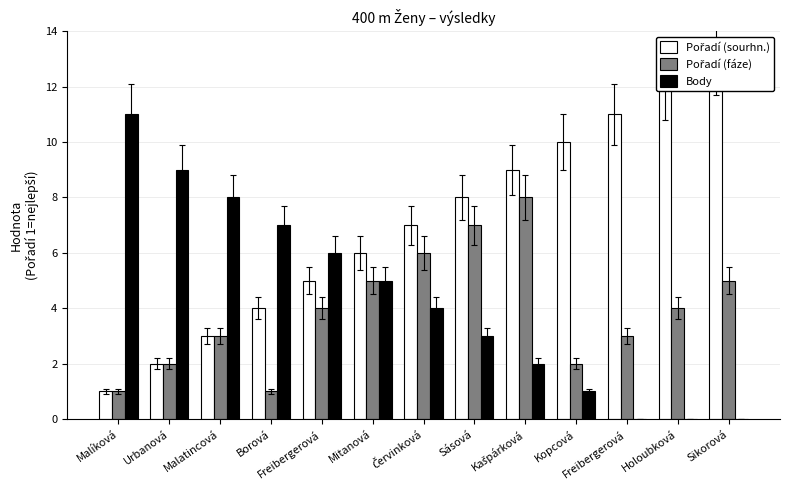

What is the average value of the Pořadí (sourhn.) series?

7